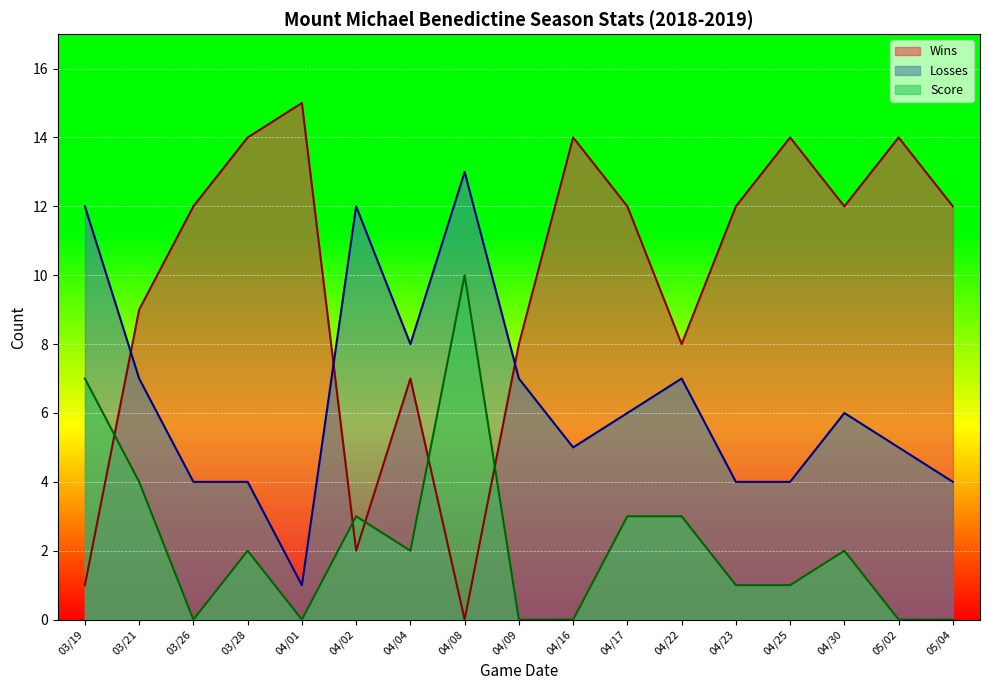

The Score series shows 3 at 04/04. True or false?

False